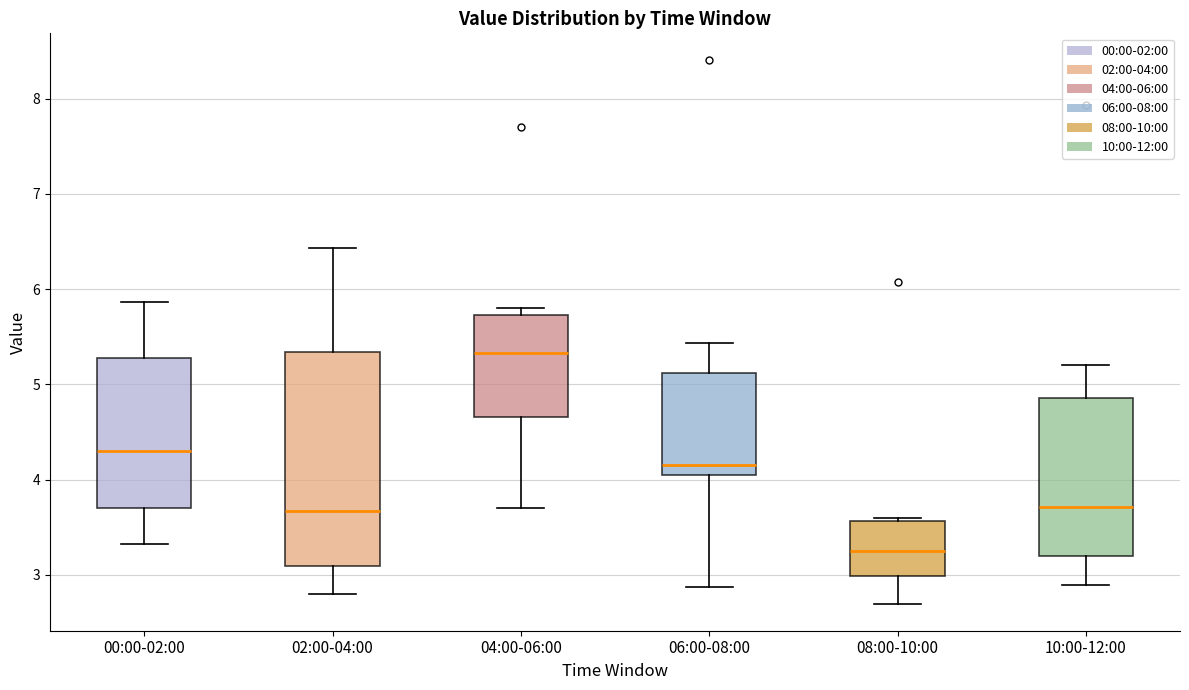

Reading left to right, read every box against the y-axis: the position of its median line, the range the box covers, and the ends of its whiskers. The values are not printed on the chart, so give them approximately, as read against the axis.

00:00-02:00: median 4.3, box 3.7 to 5.3, whiskers 3.3 to 5.9
02:00-04:00: median 3.7, box 3.1 to 5.3, whiskers 2.8 to 6.4
04:00-06:00: median 5.3, box 4.7 to 5.7, whiskers 3.7 to 5.8
06:00-08:00: median 4.2, box 4.0 to 5.1, whiskers 2.9 to 5.4
08:00-10:00: median 3.3, box 3.0 to 3.6, whiskers 2.7 to 3.6 (just above the box's upper edge)
10:00-12:00: median 3.7, box 3.2 to 4.9, whiskers 2.9 to 5.2